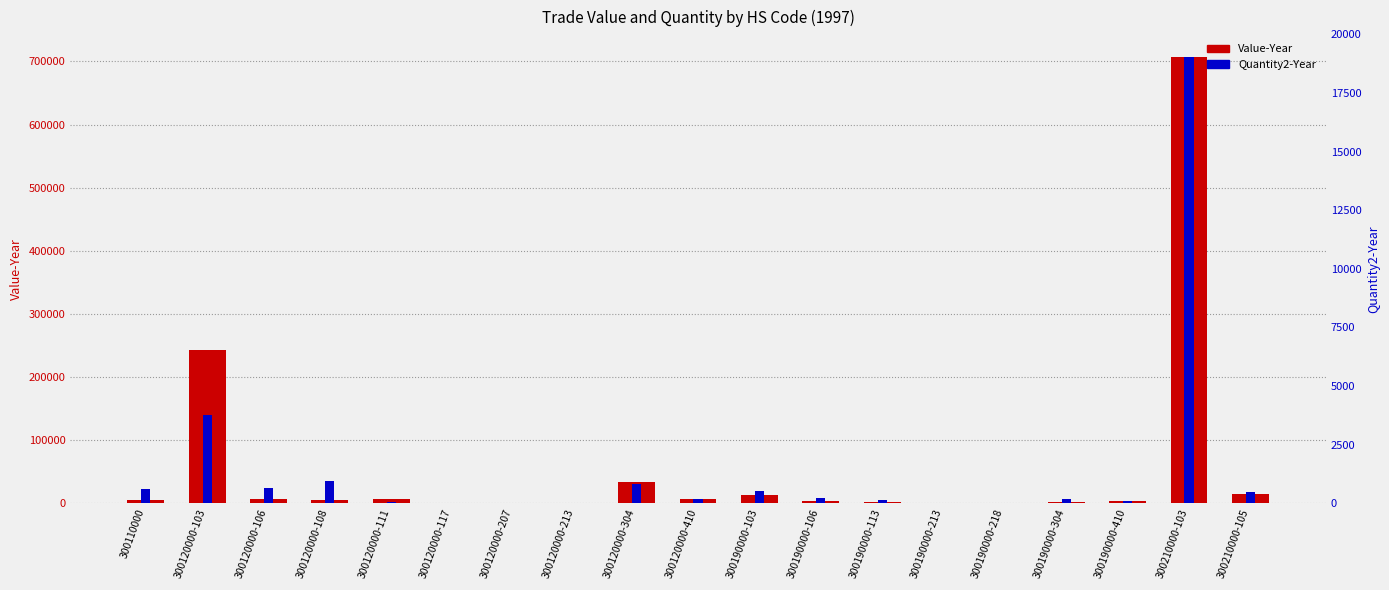

Where does the Quantity2-Year series first go above 180?

300110000